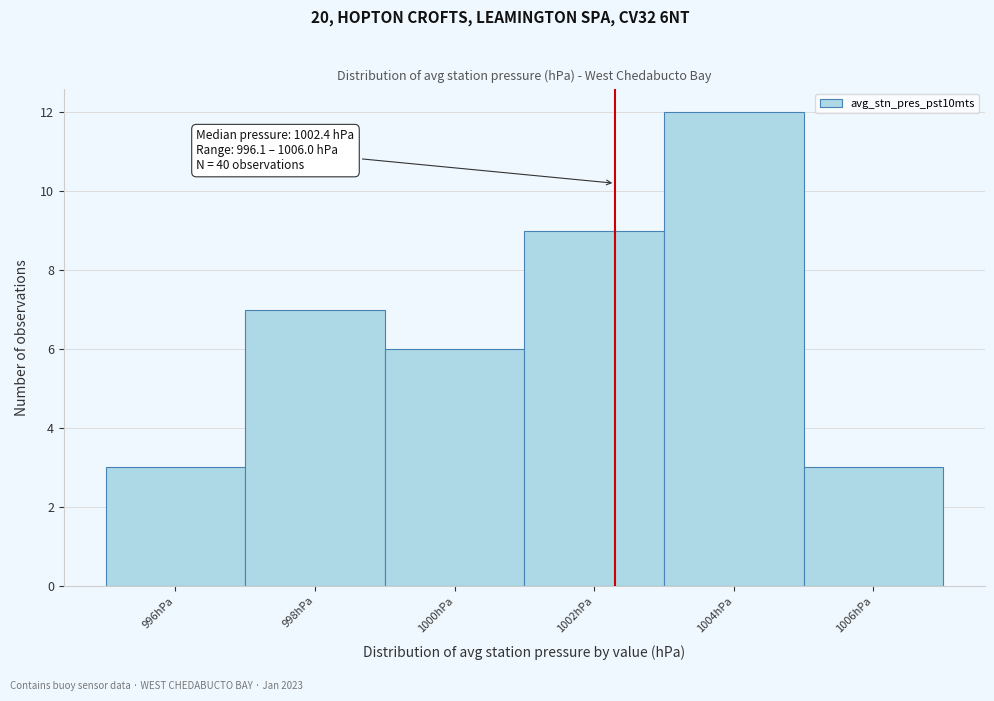

Which range on the x-axis has the tallest bar?

1003.1 to 1005.1